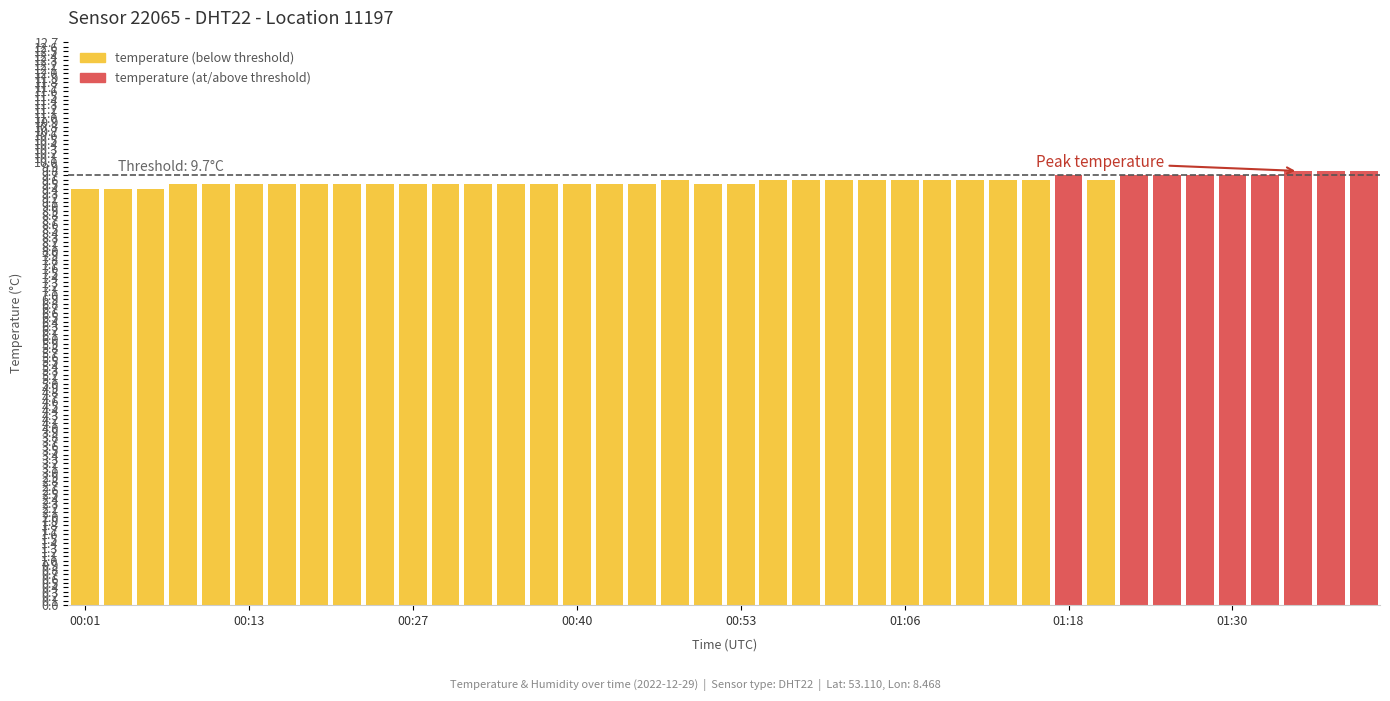

What is the sum of all values?

382.9